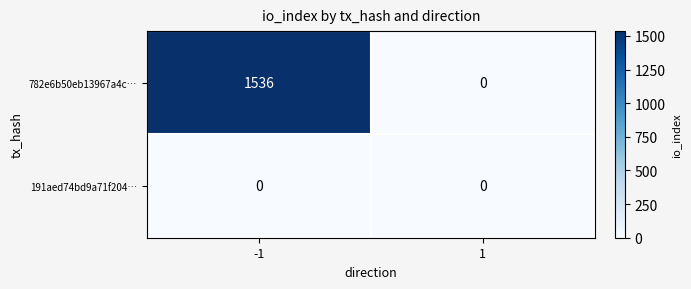

Reading left to right, list all the values displayed in this chart.

782e6b50eb13967a4c…: -1=1536	1=0
191aed74bd9a71f204…: -1=0	1=0